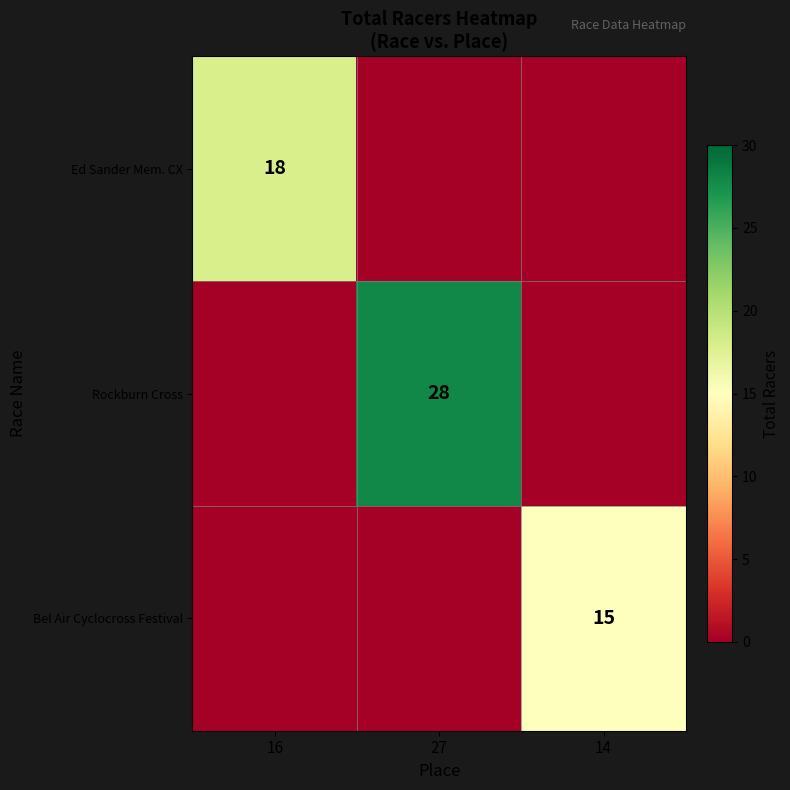

The Rockburn Cross series shows 9 at 27. True or false?

False